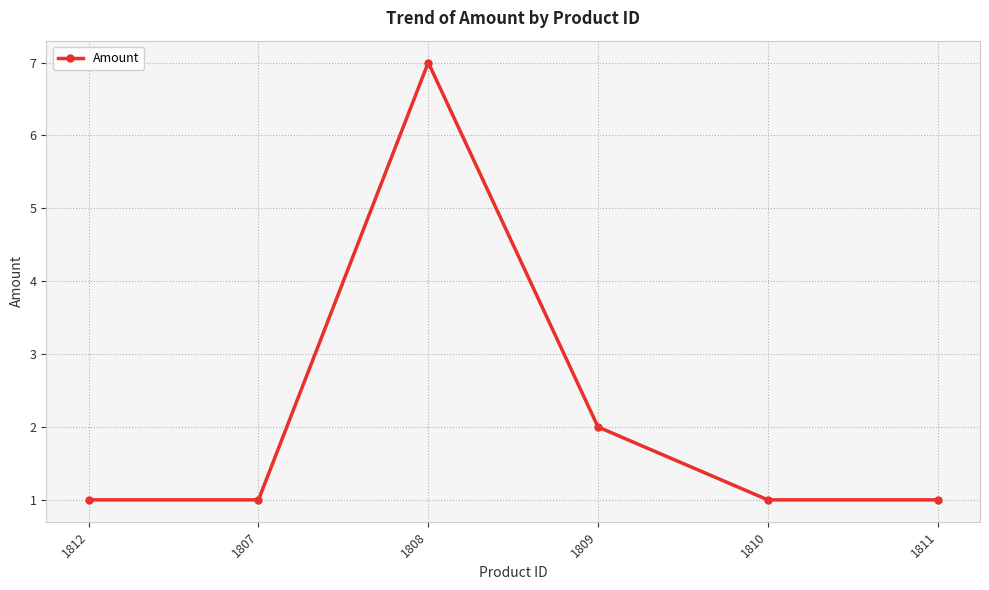

What is the label of the 1st point from the left?

1812